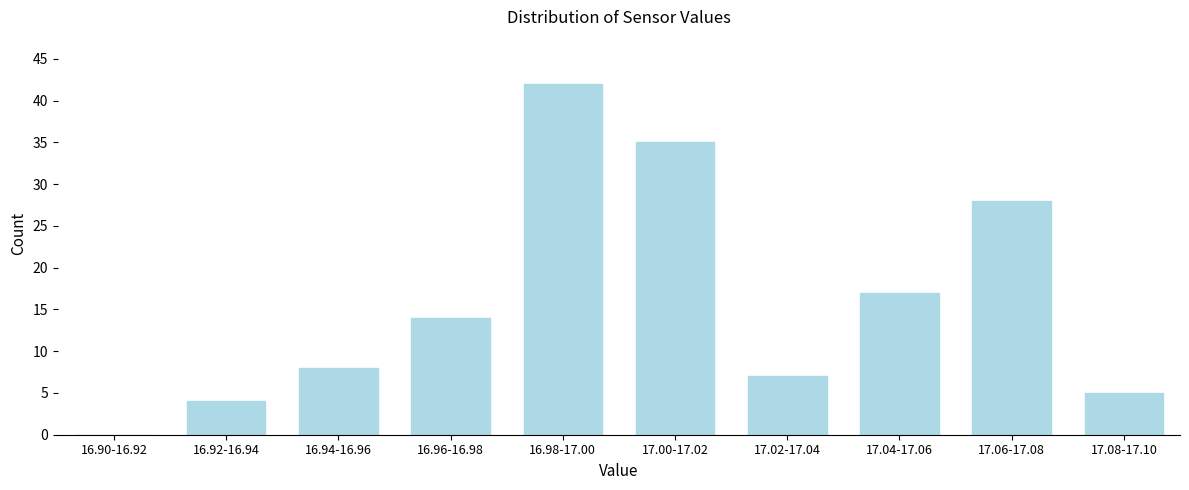

Reading right to left, list all the values displayed in this chart.

17.08-17.10=5	17.06-17.08=28	17.04-17.06=17	17.02-17.04=7	17.00-17.02=35	16.98-17.00=42	16.96-16.98=14	16.94-16.96=8	16.92-16.94=4	16.90-16.92=0